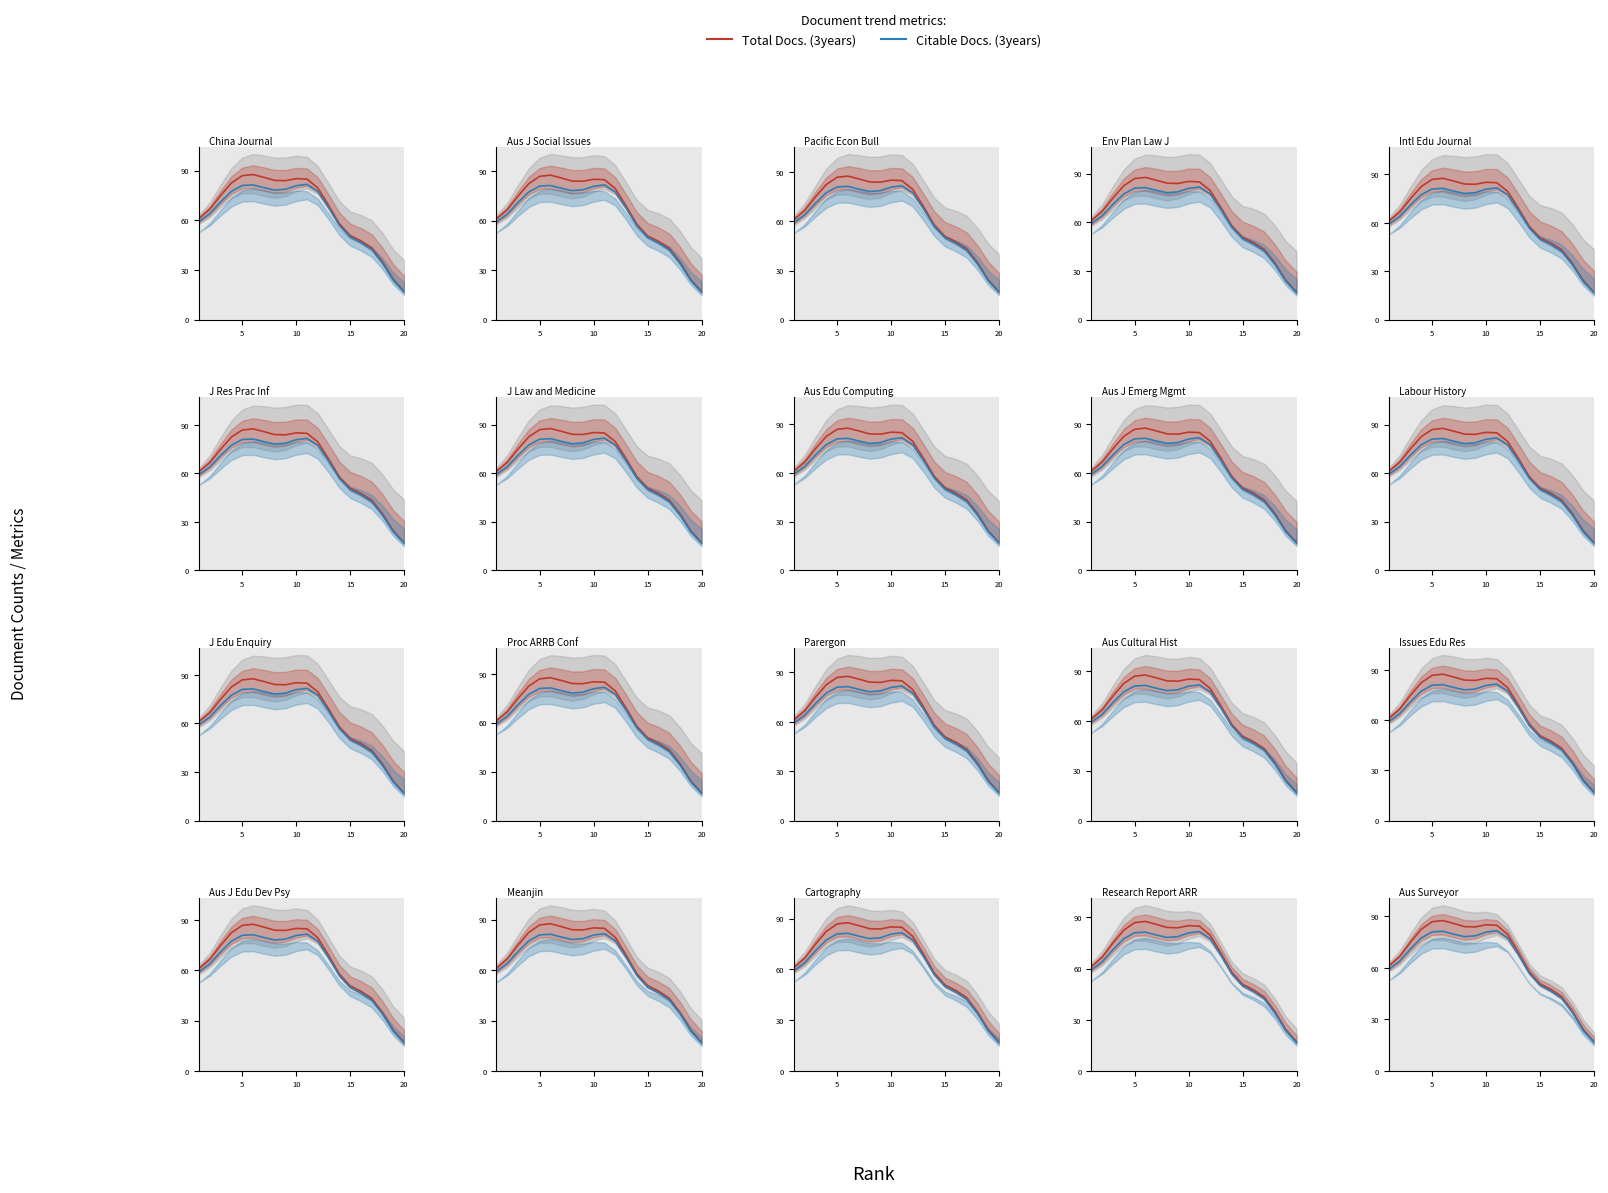

The value of Total Docs. (3years) at 10 is 24.7. True or false?

False